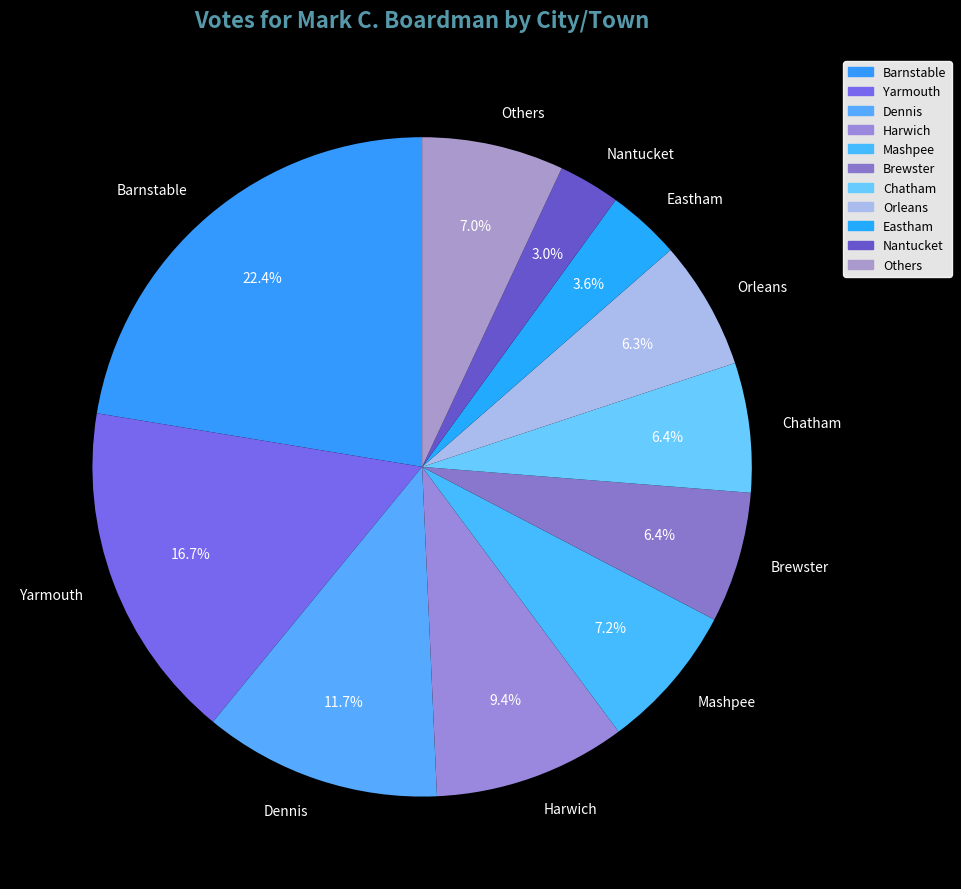

Count the number of slices in the pie.

11